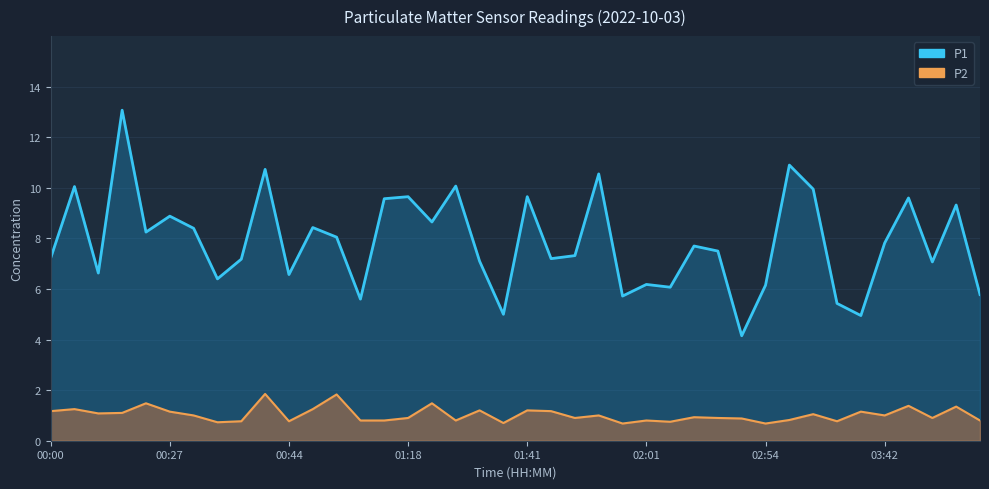

Reading left to right, list all the values displayed in this chart.

P1: 00:00=7.2	00:05=10.1	00:08=6.6	00:17=13.1	00:19=8.2	00:27=8.9	00:30=8.4	00:32=6.4	00:35=7.2	00:39=10.7	00:44=6.6	00:47=8.4	00:53=8.1	00:58=5.6	01:01=9.6	01:18=9.7	01:21=8.7	01:26=10.1	01:32=7.1	01:38=5.0	01:41=9.7	01:43=7.2	01:46=7.3	01:55=10.6	01:58=5.7	02:01=6.2	02:11=6.1	02:17=7.7	02:20=7.5	02:22=4.2	02:54=6.2	03:02=10.9	03:19=9.9	03:25=5.4	03:34=5.0	03:42=7.8	03:47=9.6	03:58=7.1	04:01=9.3	04:06=5.8
P2: 00:00=1.2	00:05=1.2	00:08=1.1	00:17=1.1	00:19=1.5	00:27=1.1	00:30=1.0	00:32=0.7	00:35=0.8	00:39=1.9	00:44=0.8	00:47=1.2	00:53=1.8	00:58=0.8	01:01=0.8	01:18=0.9	01:21=1.5	01:26=0.8	01:32=1.2	01:38=0.7	01:41=1.2	01:43=1.2	01:46=0.9	01:55=1.0	01:58=0.7	02:01=0.8	02:11=0.8	02:17=0.9	02:20=0.9	02:22=0.9	02:54=0.7	03:02=0.8	03:19=1.1	03:25=0.8	03:34=1.1	03:42=1.0	03:47=1.4	03:58=0.9	04:01=1.4	04:06=0.8